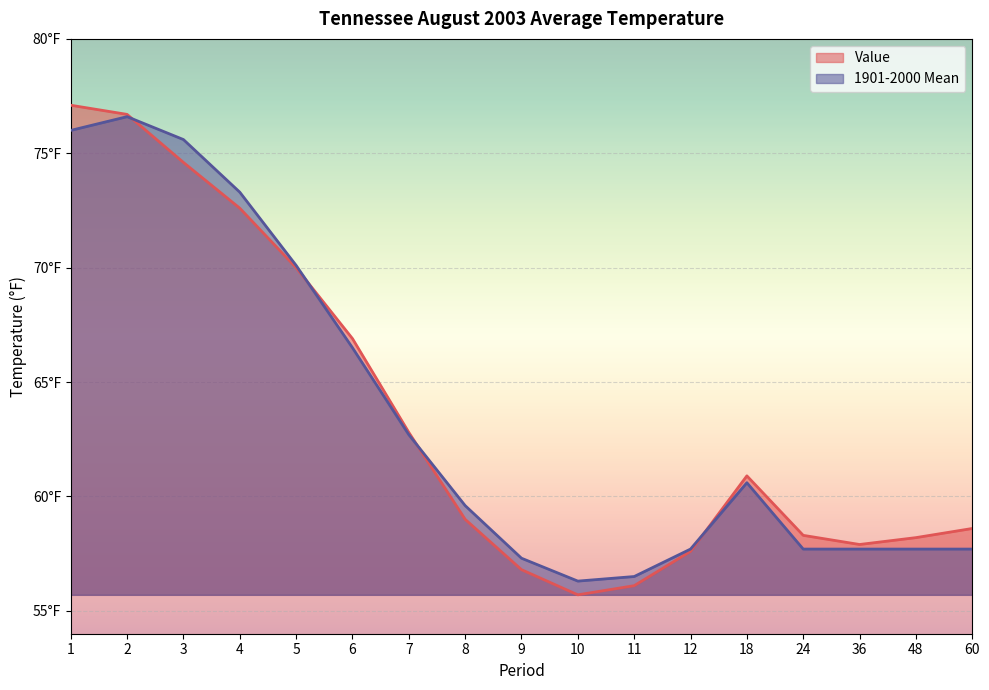

How many data points does each series have?

17